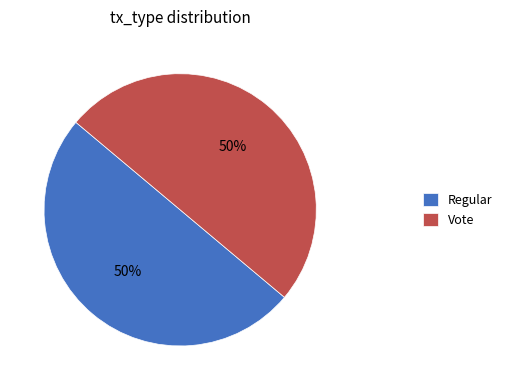

The Vote slice represents 99% of the pie. True or false?

False